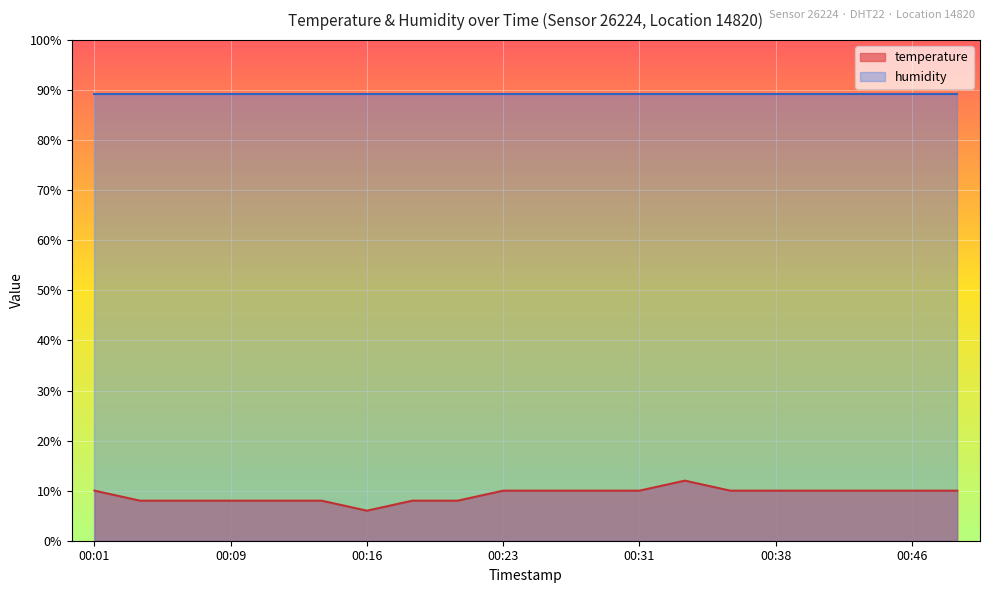

What is the average value?

9.2